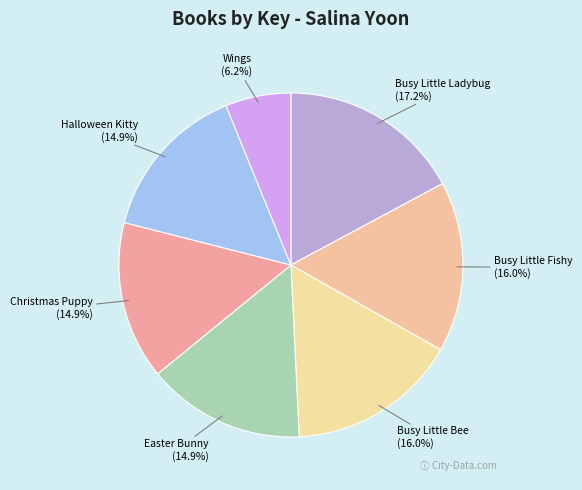

What is the largest slice in the pie chart?

Busy Little Ladybug